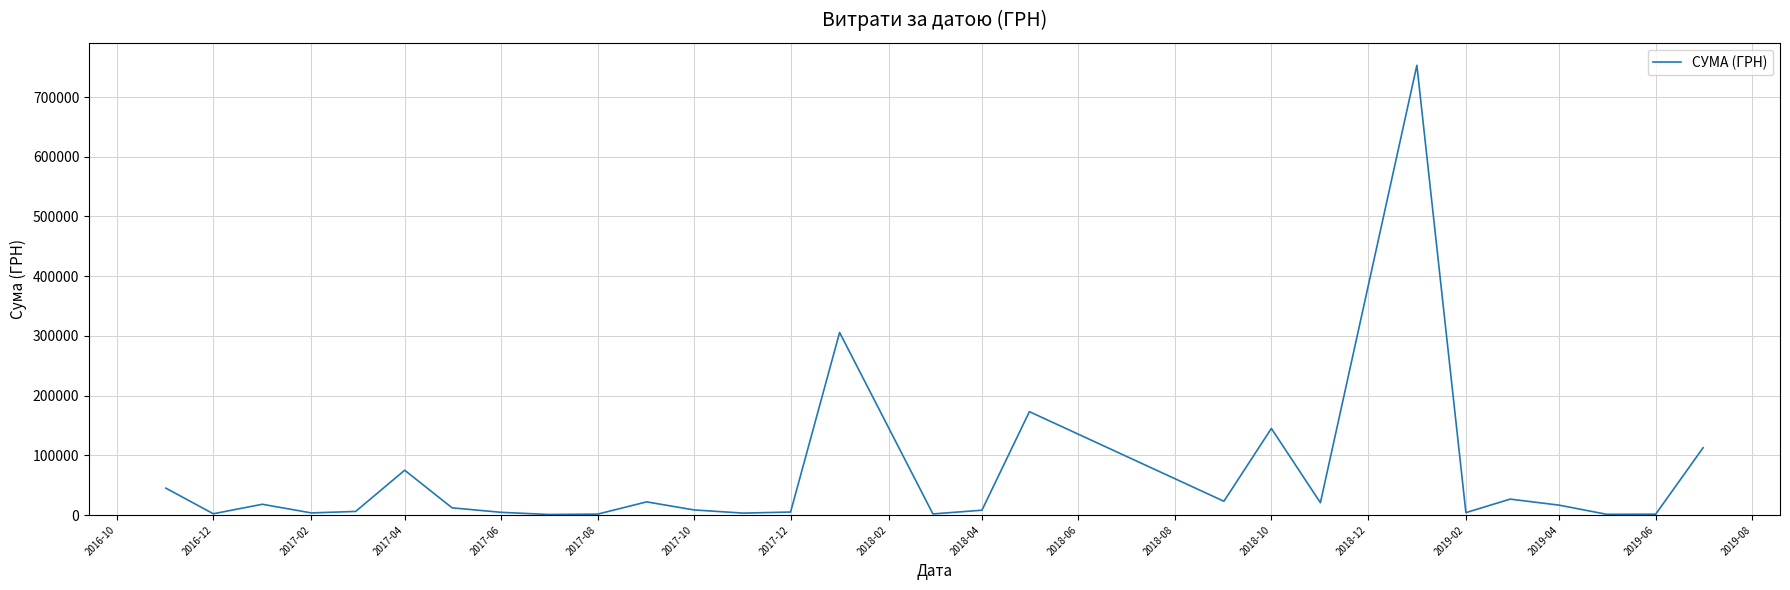

What is the maximum value shown in the chart?

753196.9